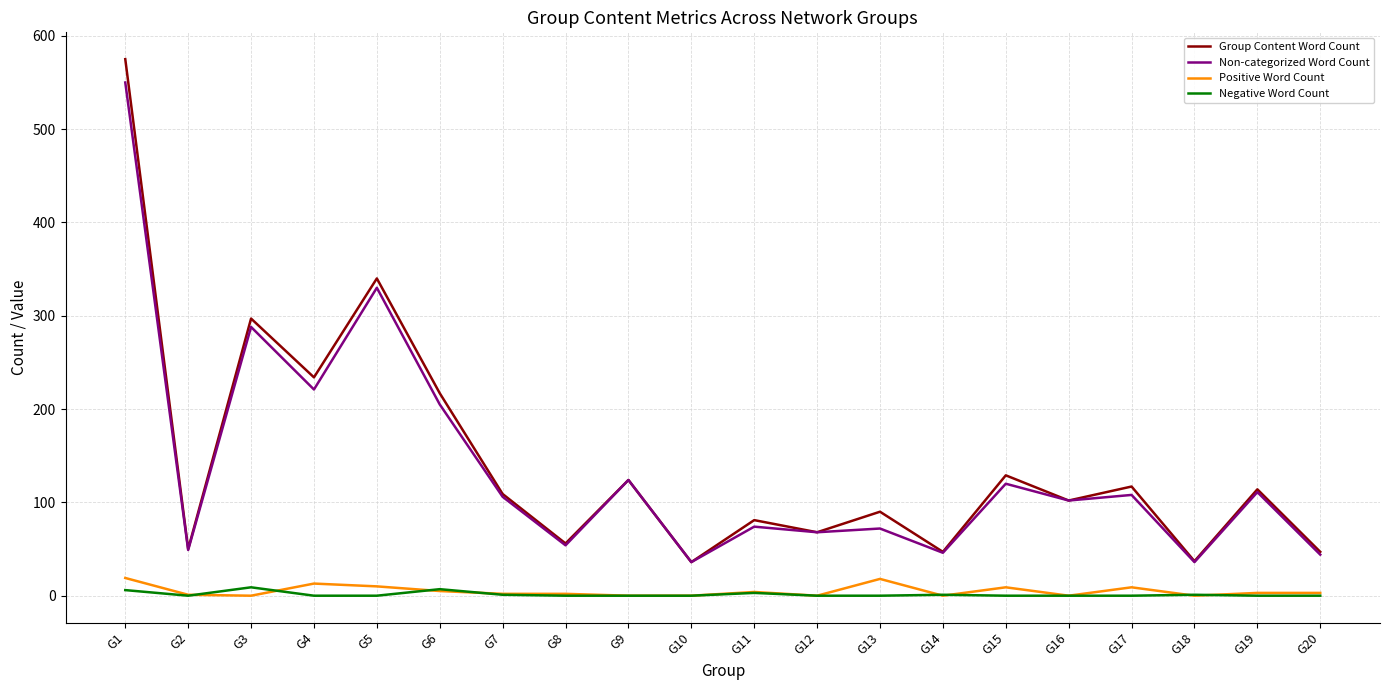

Is it true that Group Content Word Count equals 47 at G20?

True